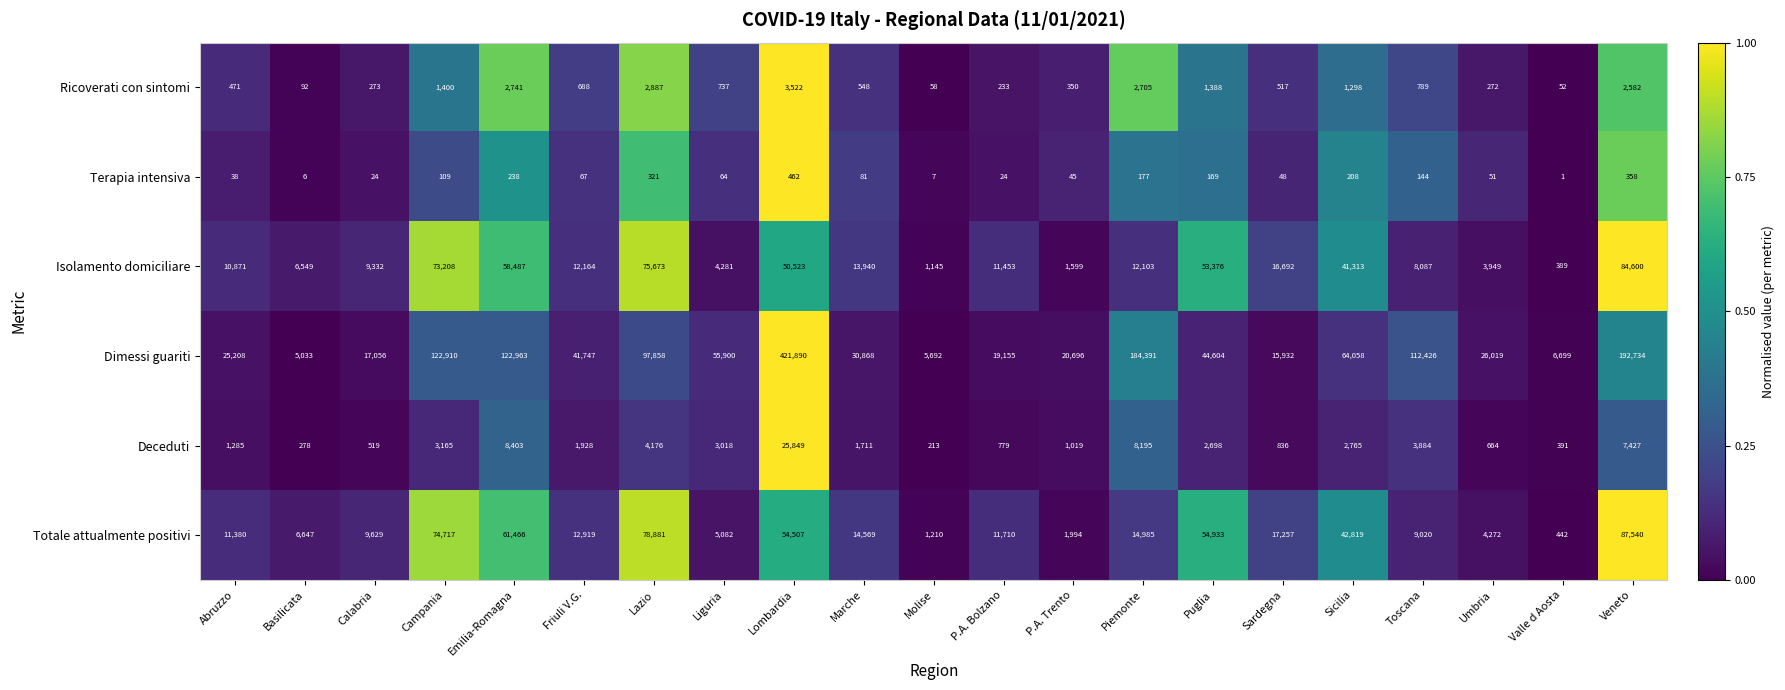

What is the sum of all Isolamento domiciliare values?

549734